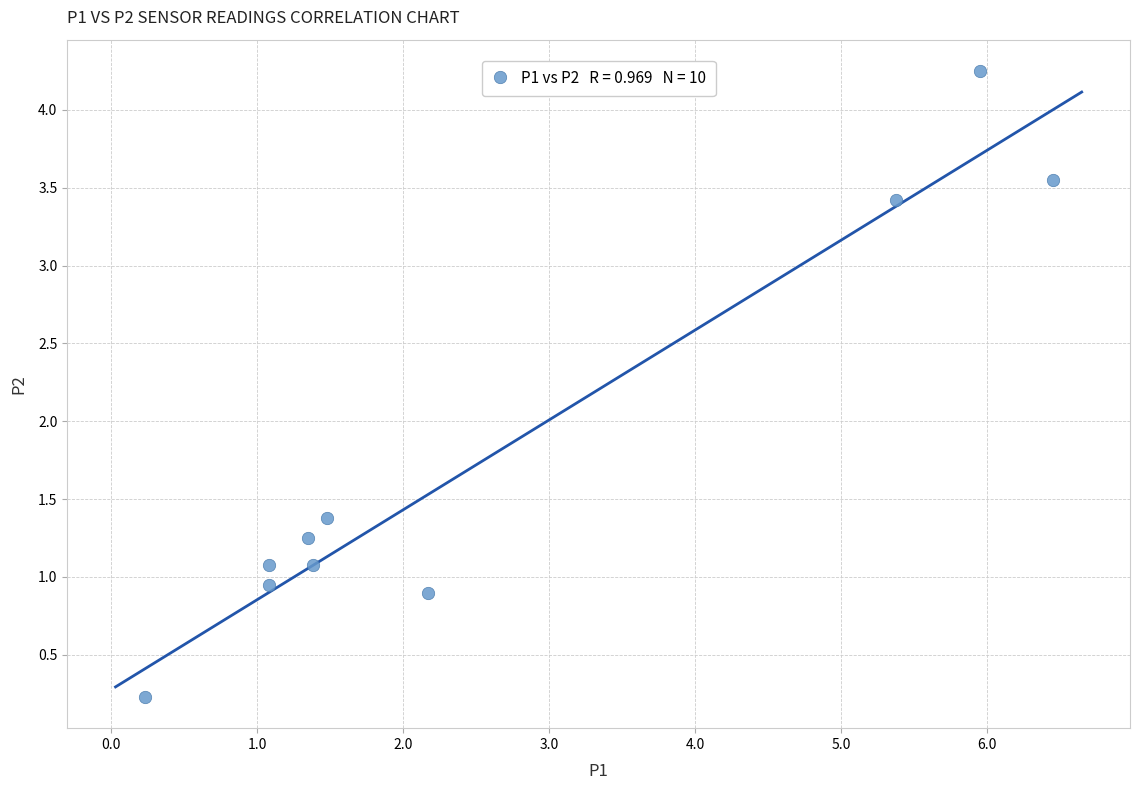

What is the average Y value?

1.8